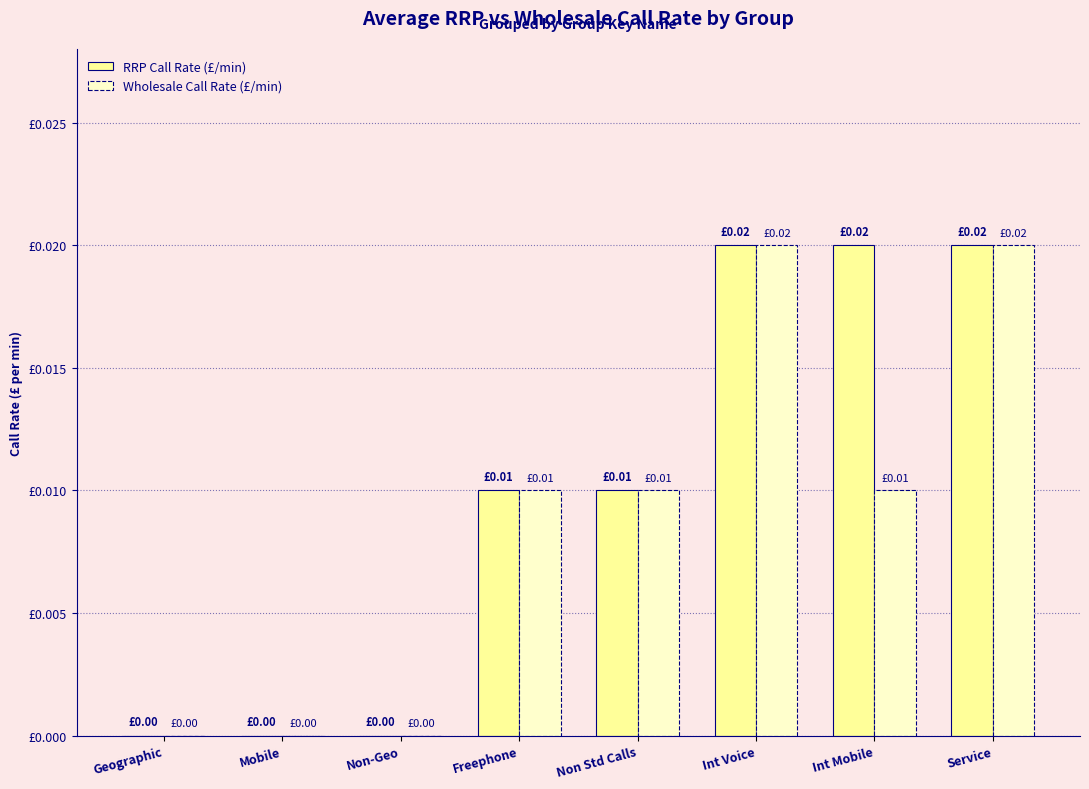

Is the value of RRP Call Rate (£/min) at Freephone greater than the value of Wholesale Call Rate (£/min) at Geographic?

Yes